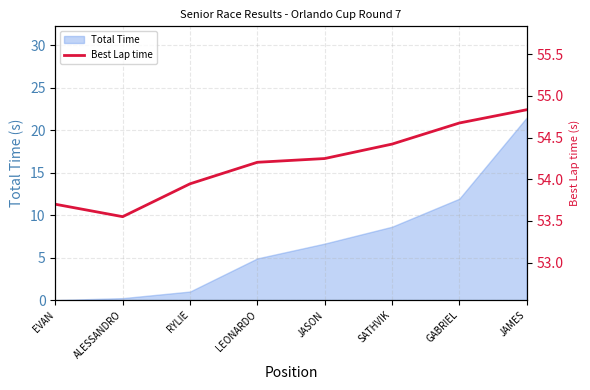

What is the label of the 4th point from the right?

JASON